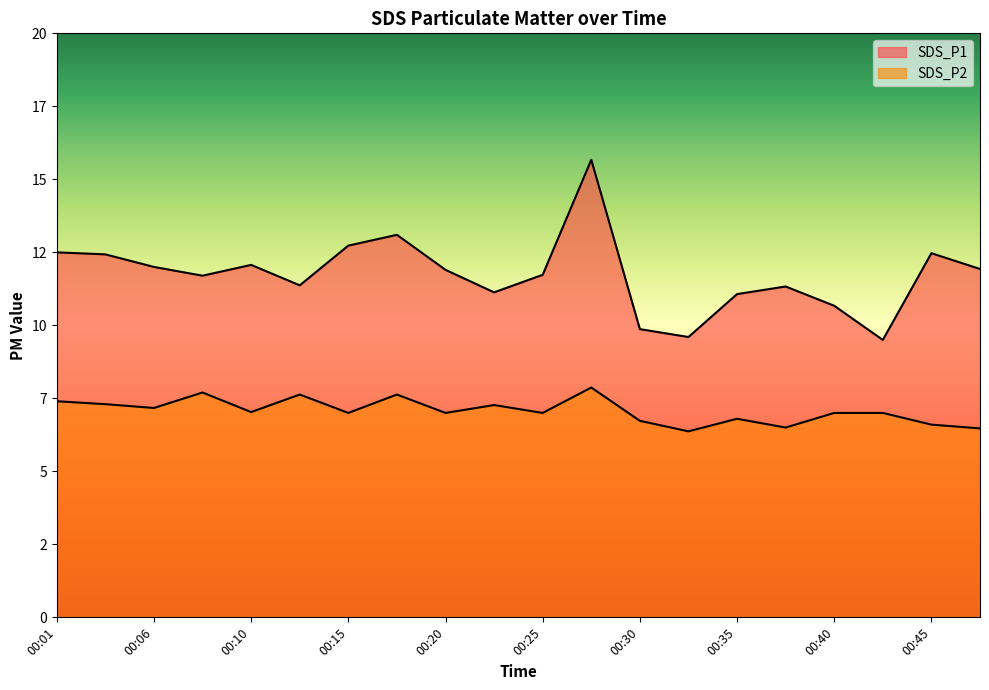

What is the total value across all series at 00:20?

18.9